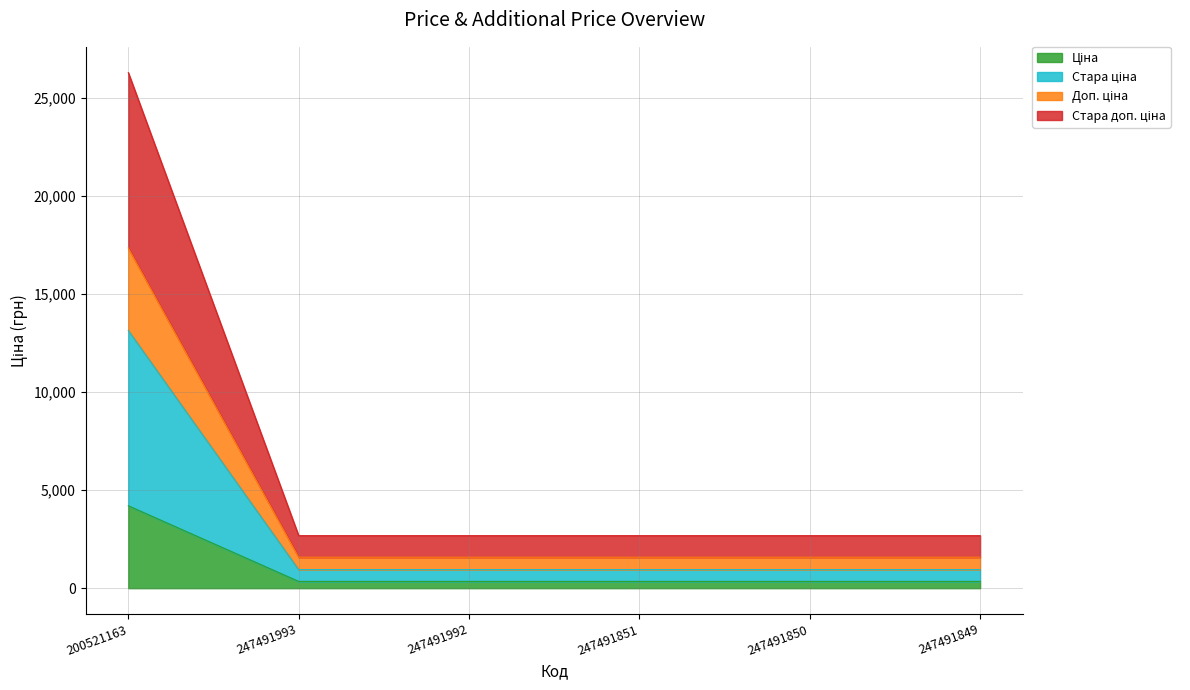

Is the value of Стара ціна at 247491993 greater than the value of Доп. ціна at 247491850?

No